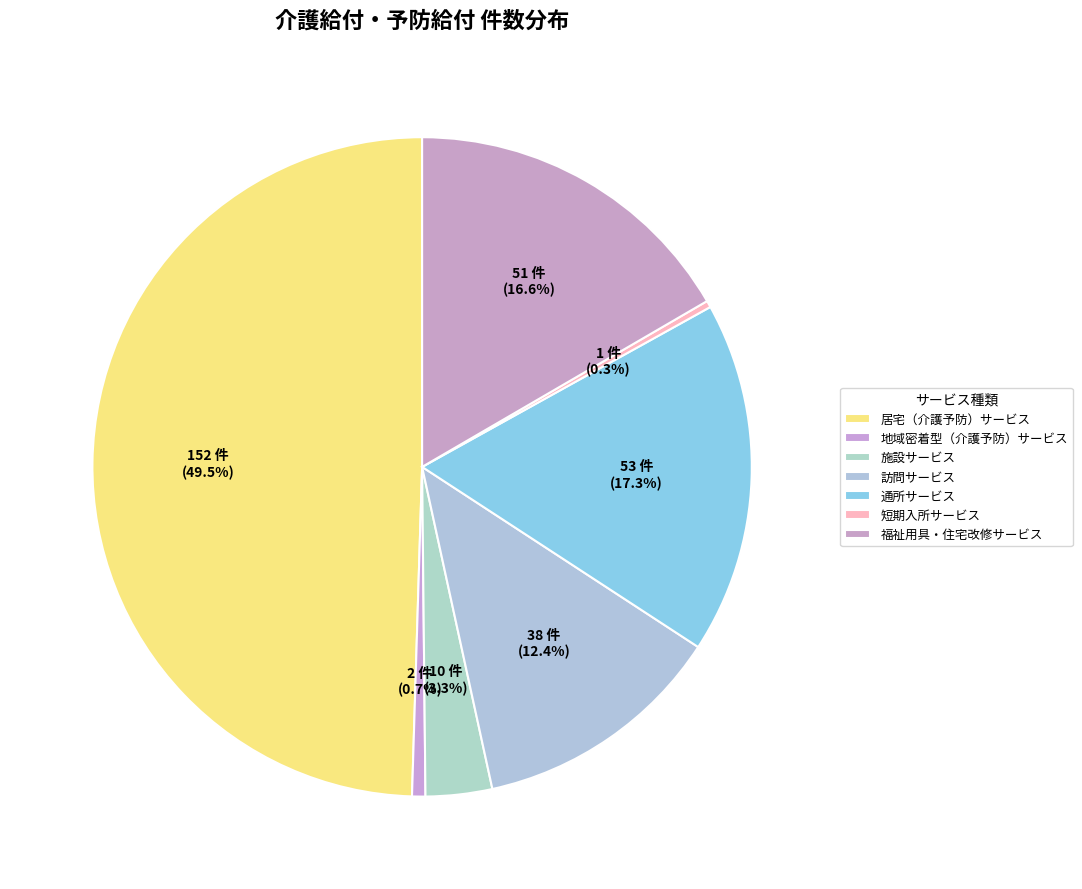

Count the number of slices in the pie.

7